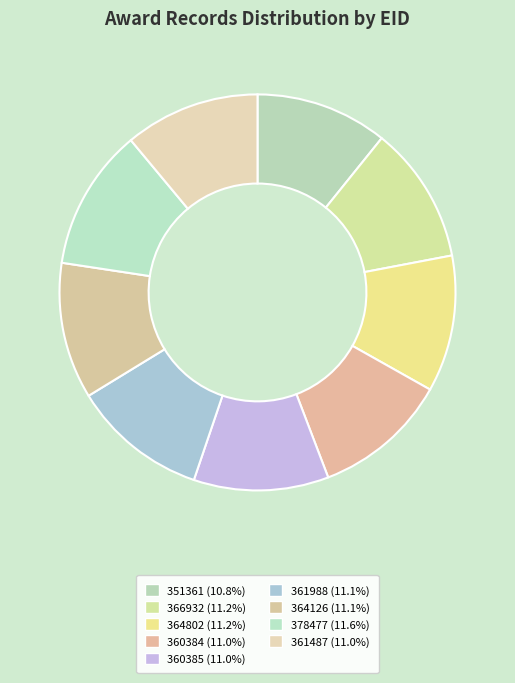

To the nearest percent, what is the difference between the largest and smallest slice percentages?

1%